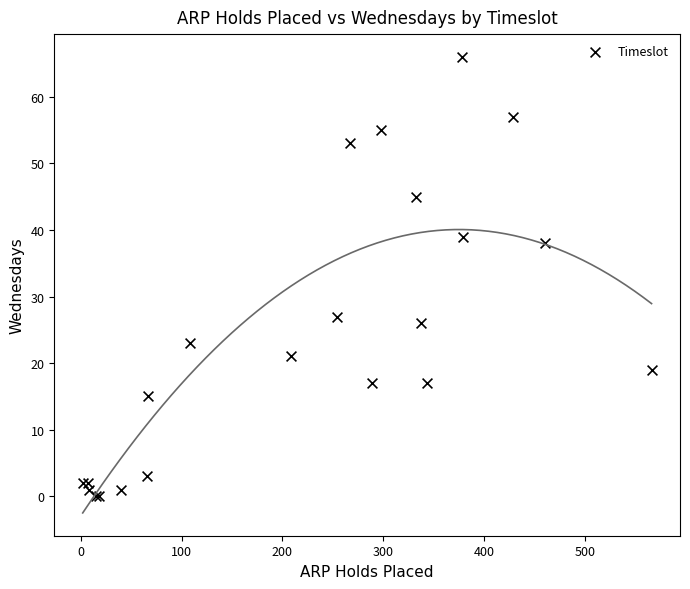

What Y value in the scatter plot is closest to 33?

38